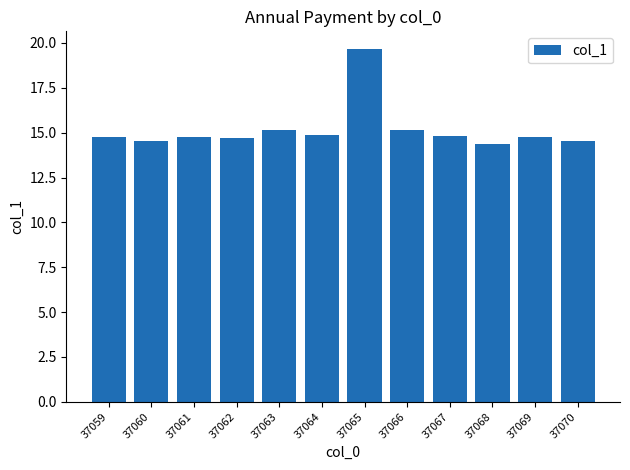

What is the sum of all values?

182.0